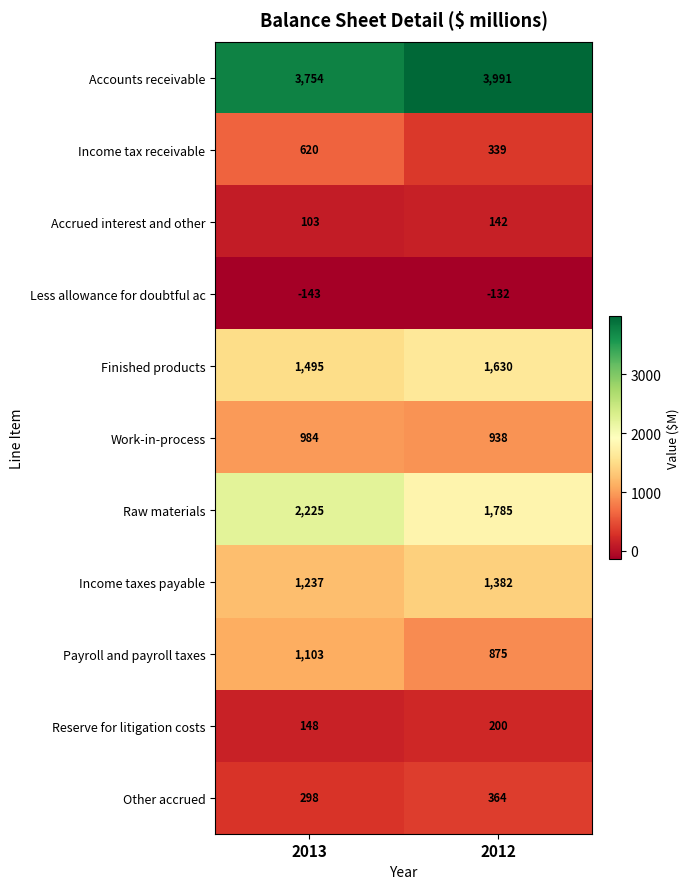

The value of Payroll and payroll taxes at 2013 is 503. True or false?

False